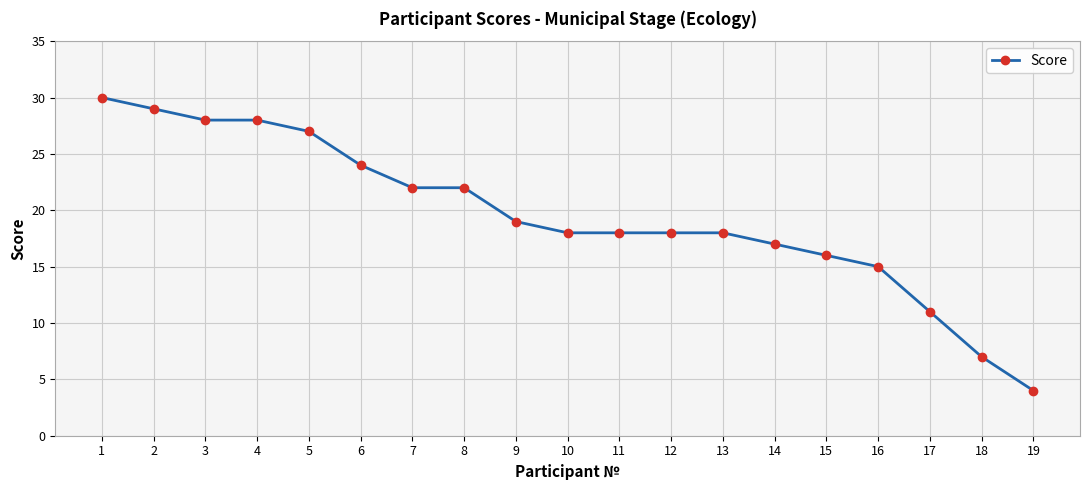

Count the number of data series in this chart.

1